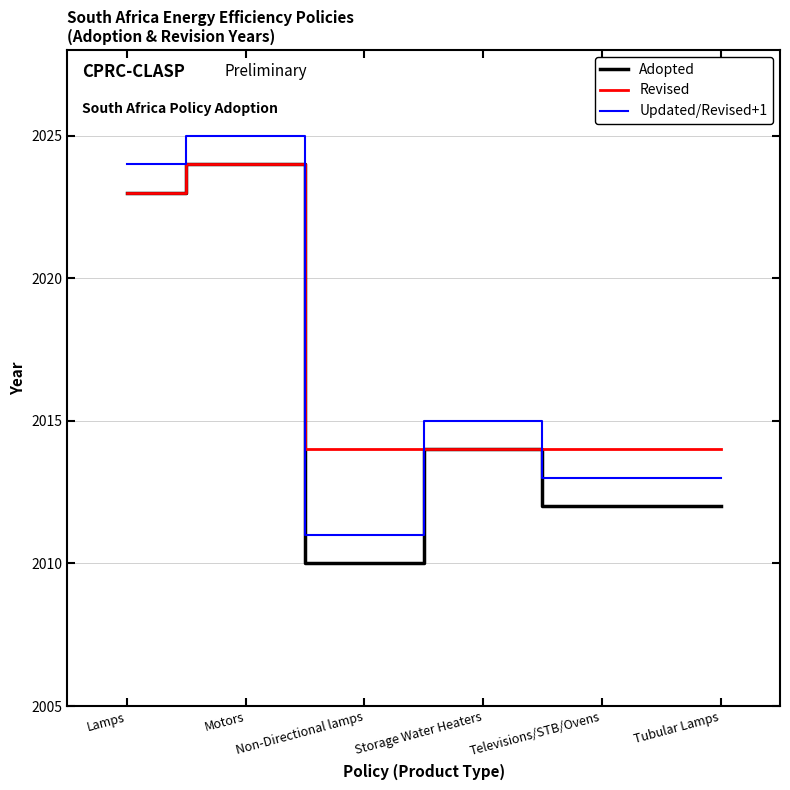

How many categories are shown in the chart?

6